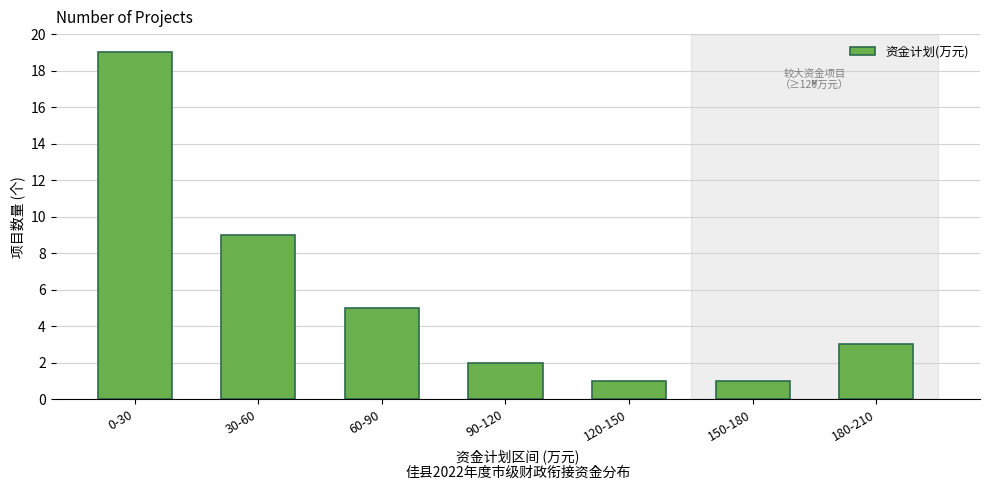

Reading right to left, transcribe all the data shown in this chart.

180-210=3	150-180=1	120-150=1	90-120=2	60-90=5	30-60=9	0-30=19